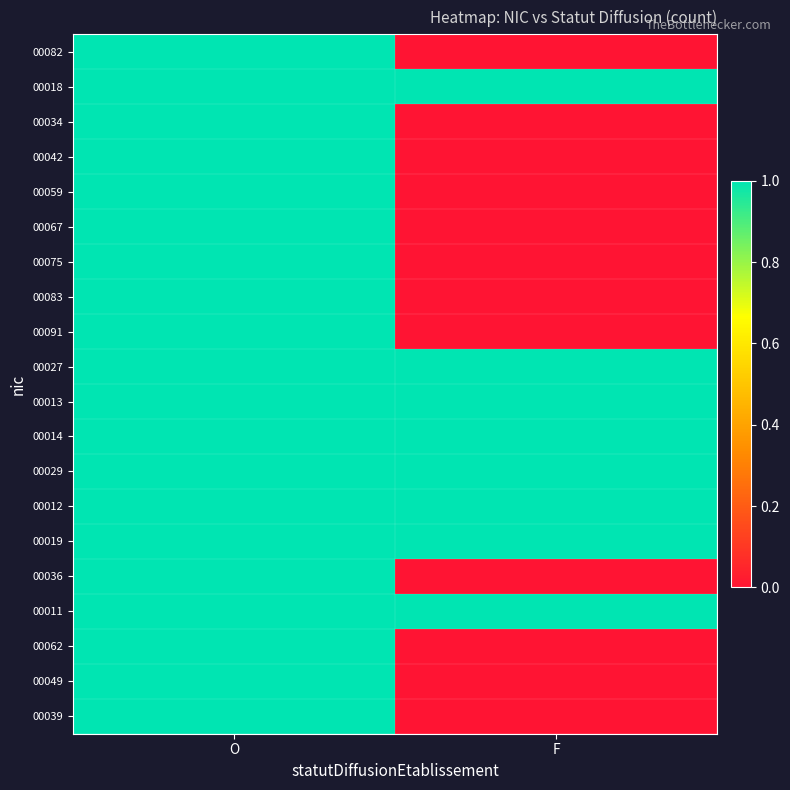

Which series changed the most between O and F?

00082